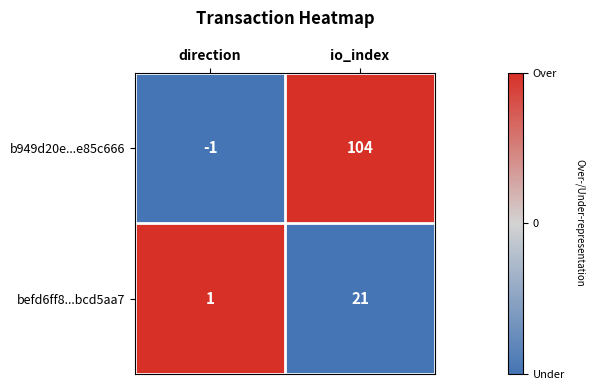

Reading left to right, list all the values displayed in this chart.

b949d20e...e85c666: direction=-1	io_index=104
befd6ff8...bcd5aa7: direction=1	io_index=21